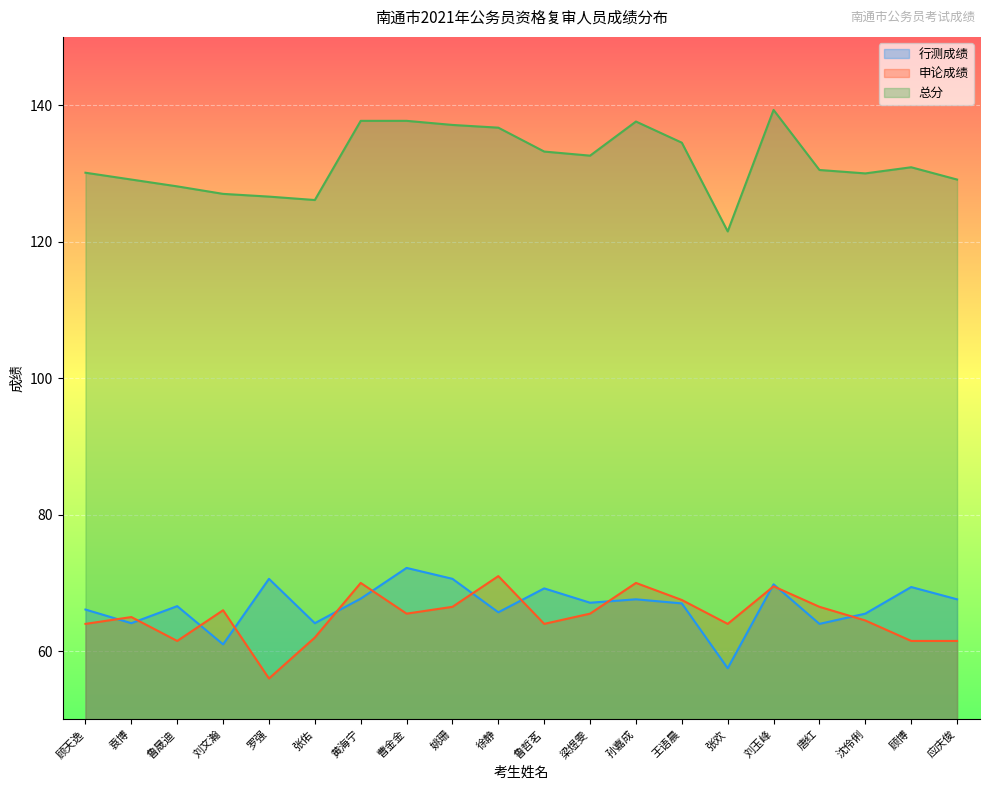

What is the sum of the 行测成绩 values at 唐红 and 罗强?

134.6